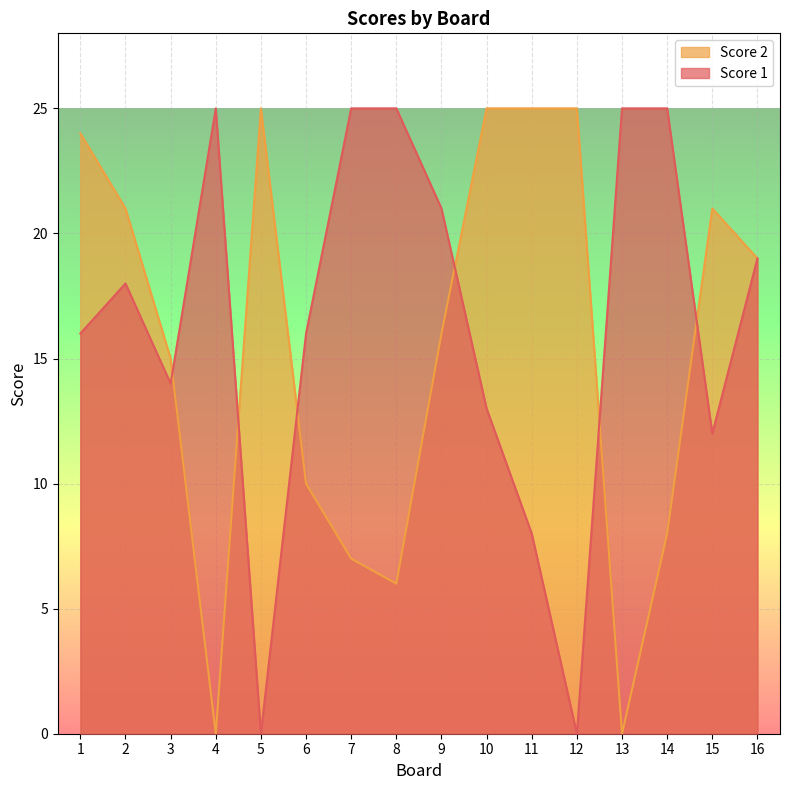

Reading left to right, extract all data points from this chart.

Score 1: 16	18	14	25	0	16	25	25	21	13	8	0	25	25	12	19
Score 2: 24	21	15	0	25	10	7	6	16	25	25	25	0	8	21	19